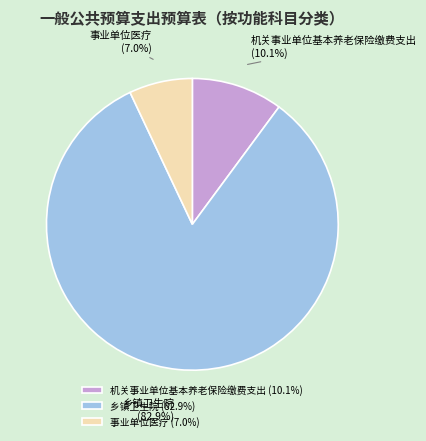

To the nearest percent, what is the average slice percentage?

33%